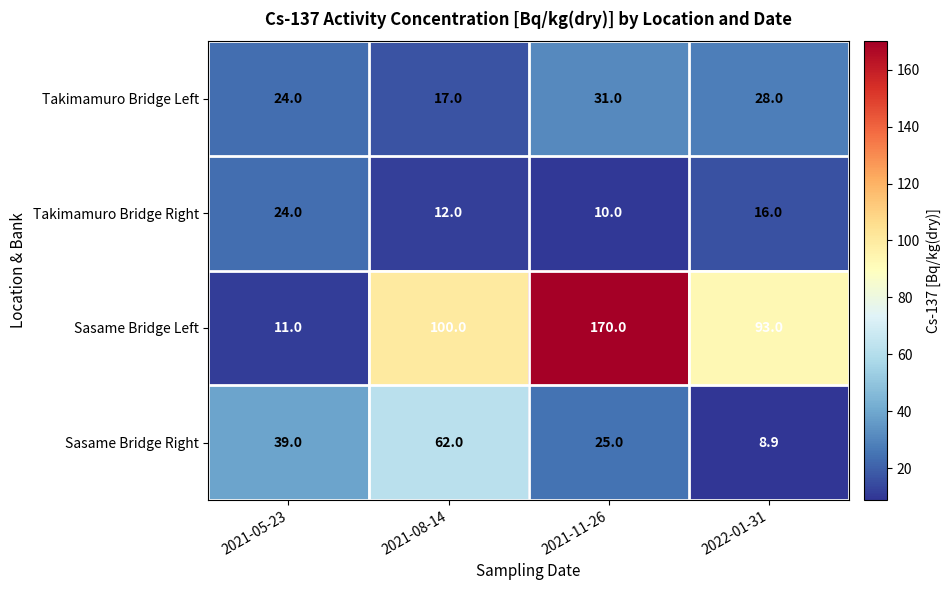

How many Sasame Bridge Right values are between 25 and 62?

3